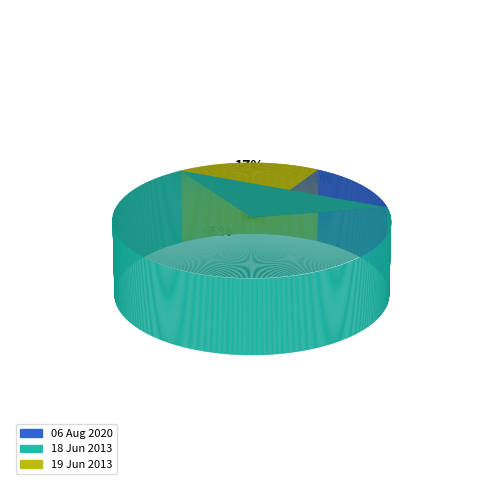

Which has a higher value, 18 Jun 2013 or 19 Jun 2013?

18 Jun 2013